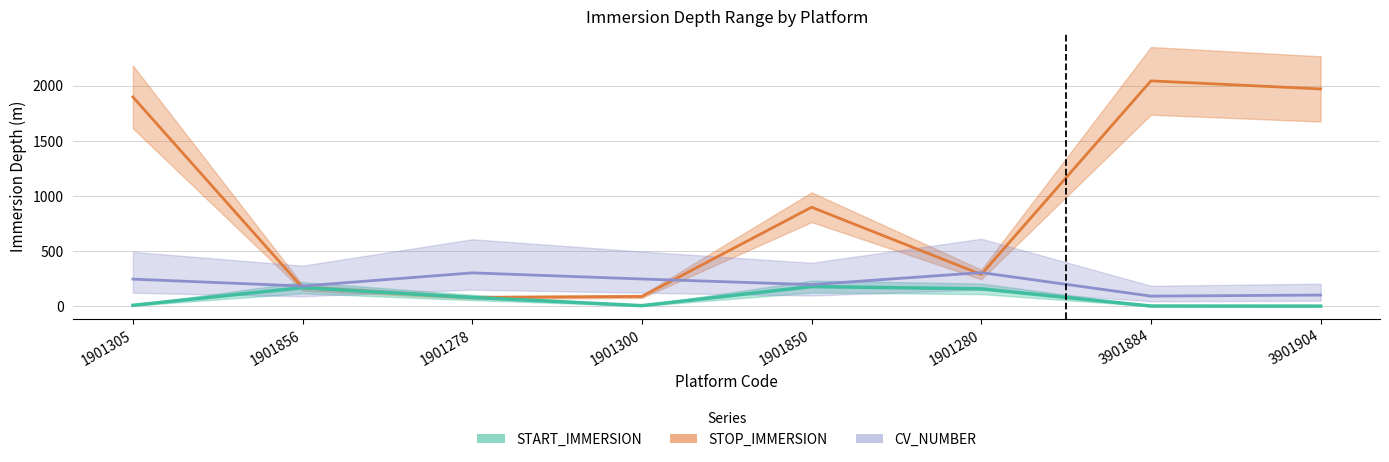

True or false: START_IMMERSION has more than 1 points higher than both neighbors.

True